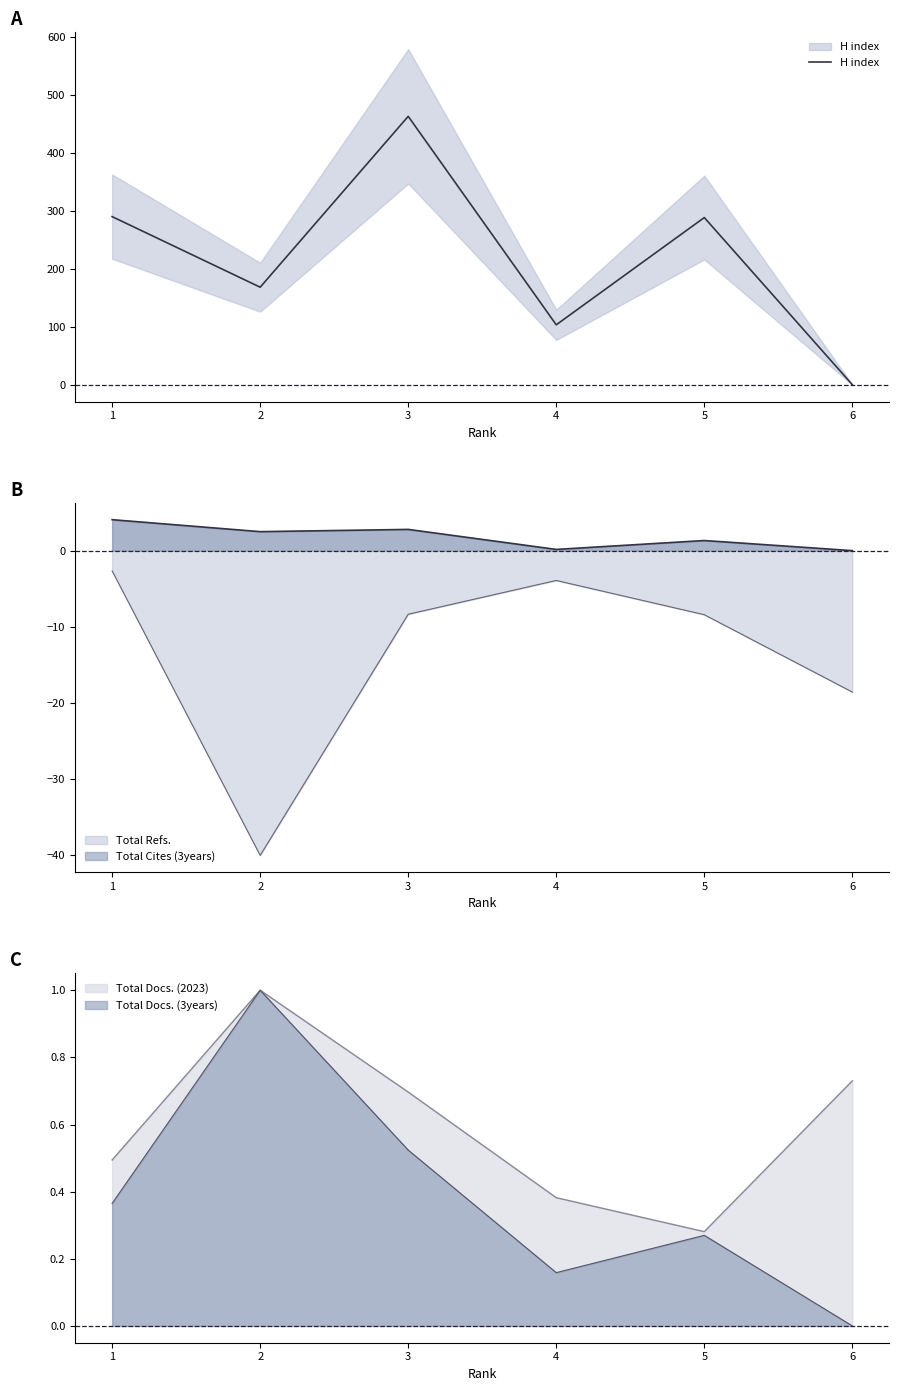

Where does the data first go above 288?

1